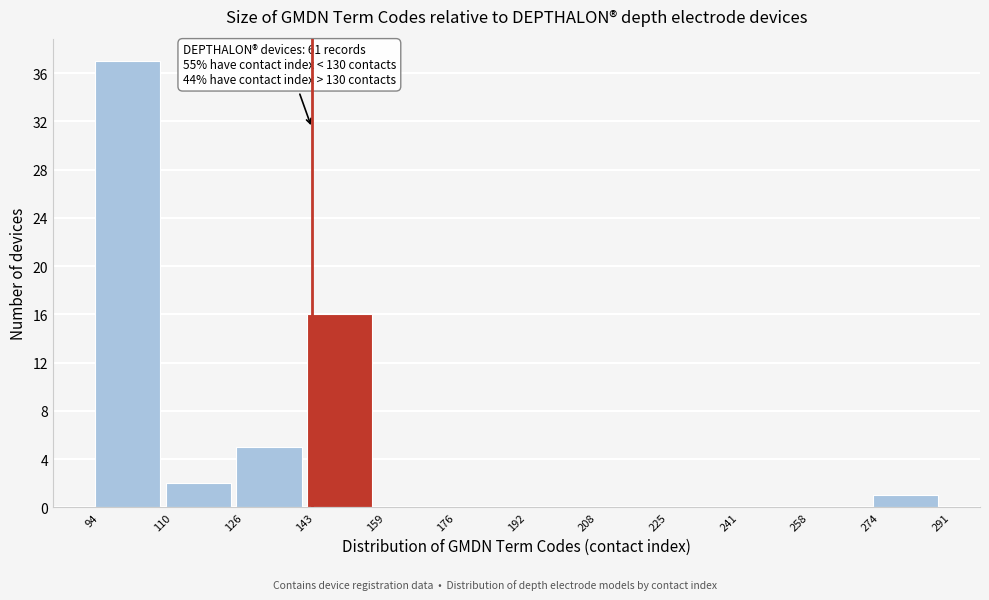

Over which range of the x-axis is the bar tallest?

94 to 110